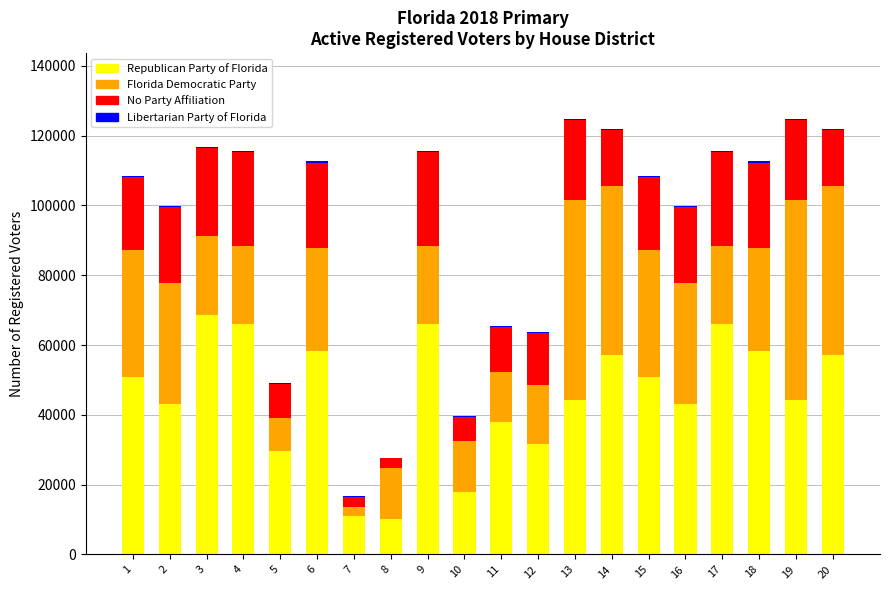

What is the sum of all Republican Party of Florida values?

912191